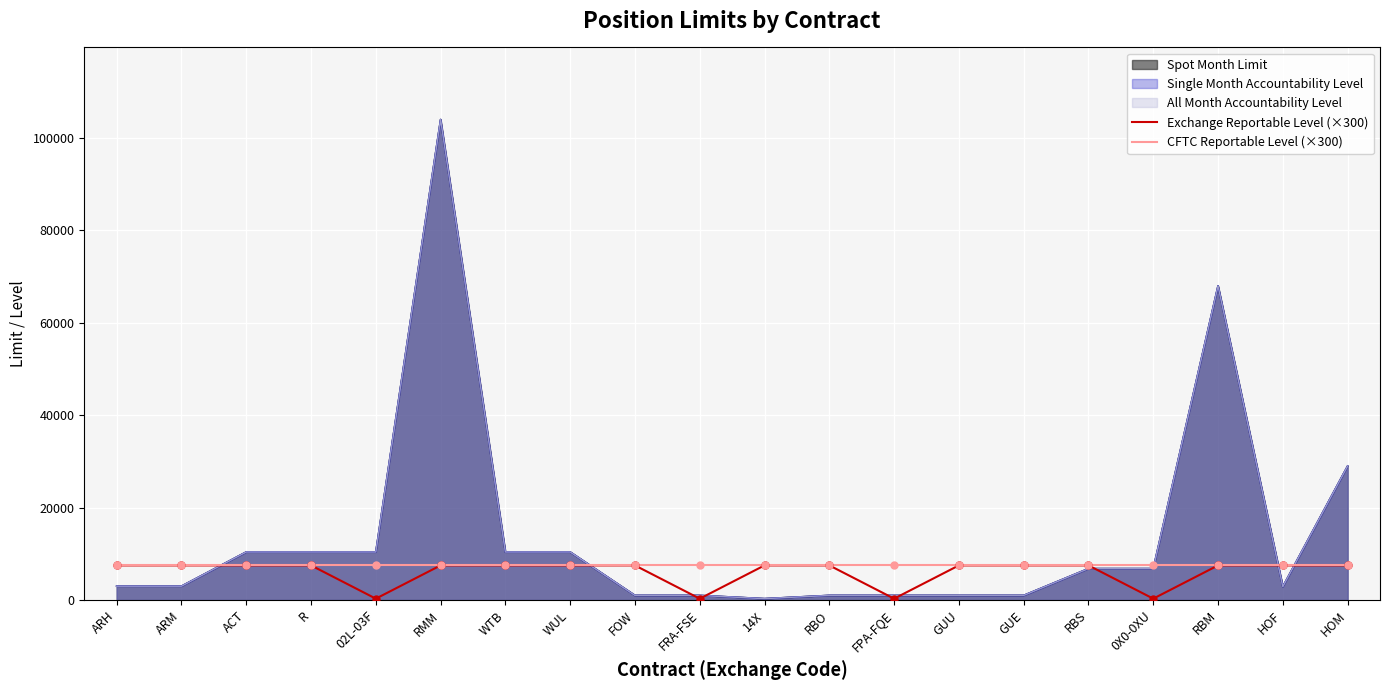

At which category is the sum across all series the highest?

ARH